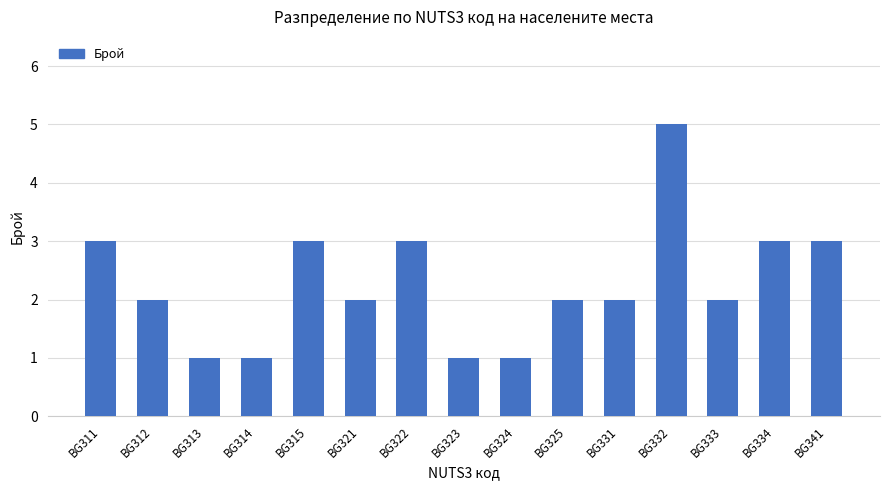

What is the value of the 8th bar from the left?

1